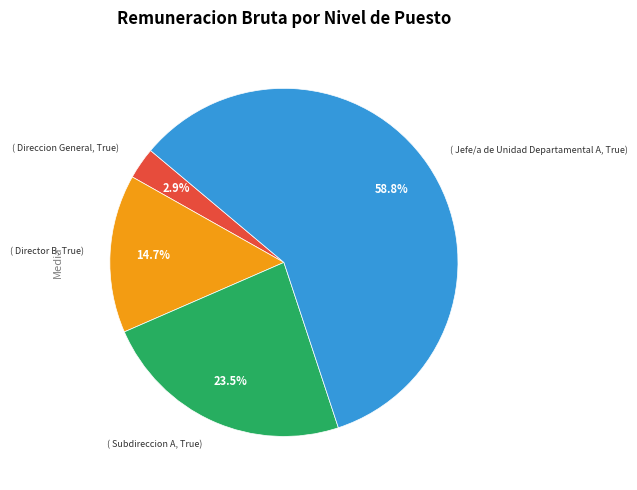

Count the number of slices in the pie.

4